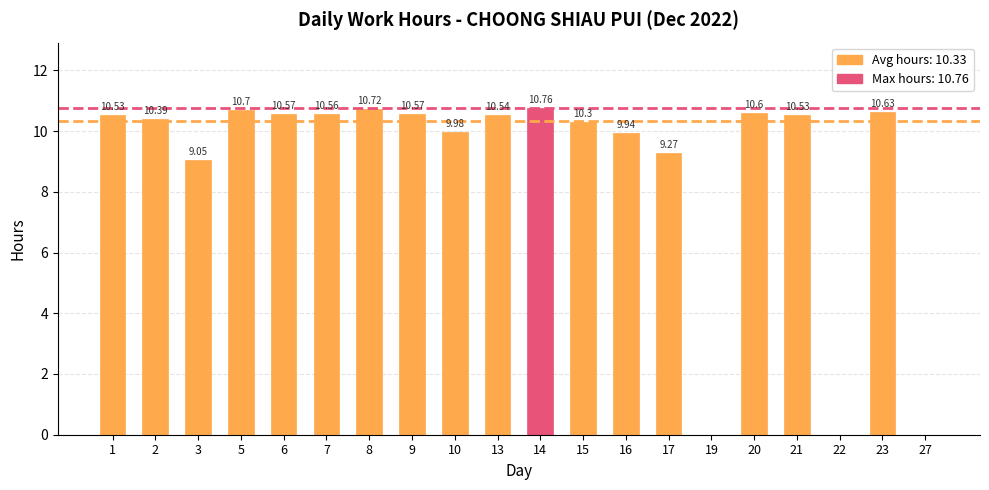

What is the ratio of the value at 3 to the value at 13?

0.9